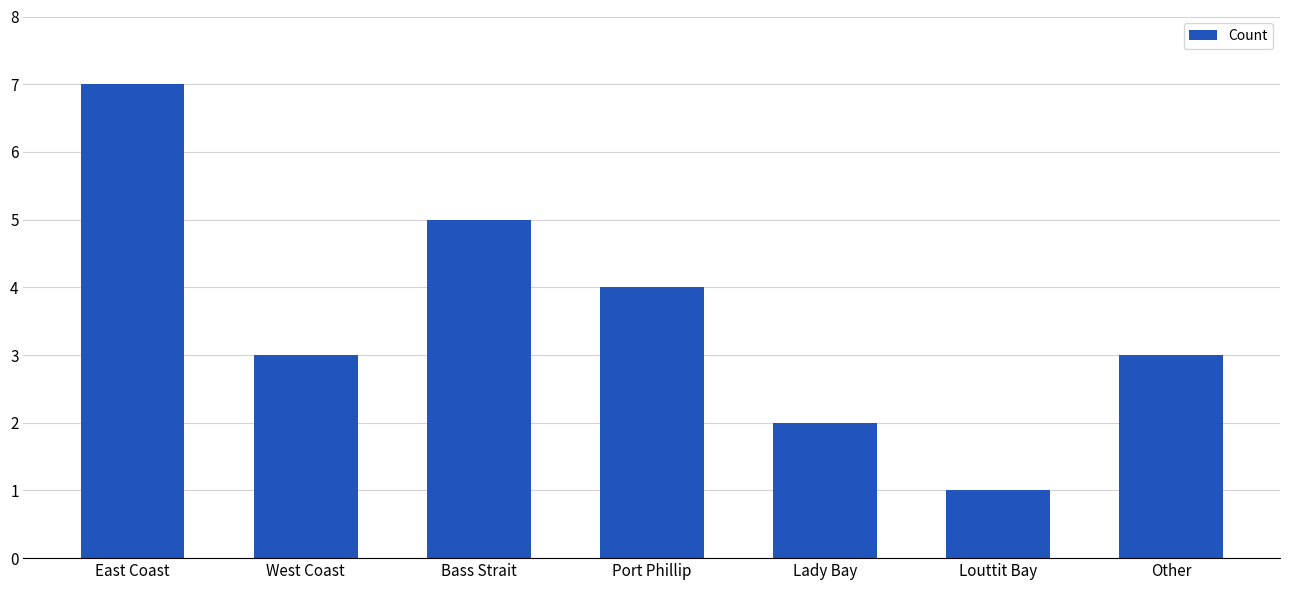

Reading left to right, transcribe all the data shown in this chart.

7	3	5	4	2	1	3